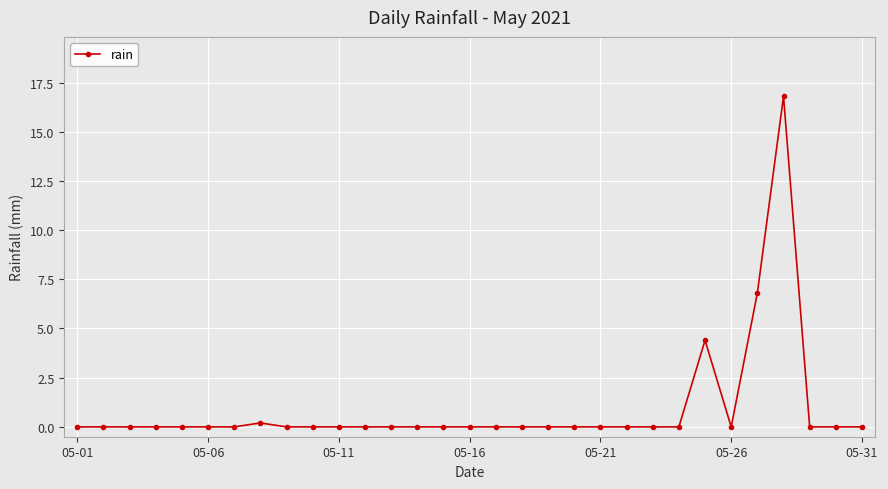

What is the sum of all values?

28.2